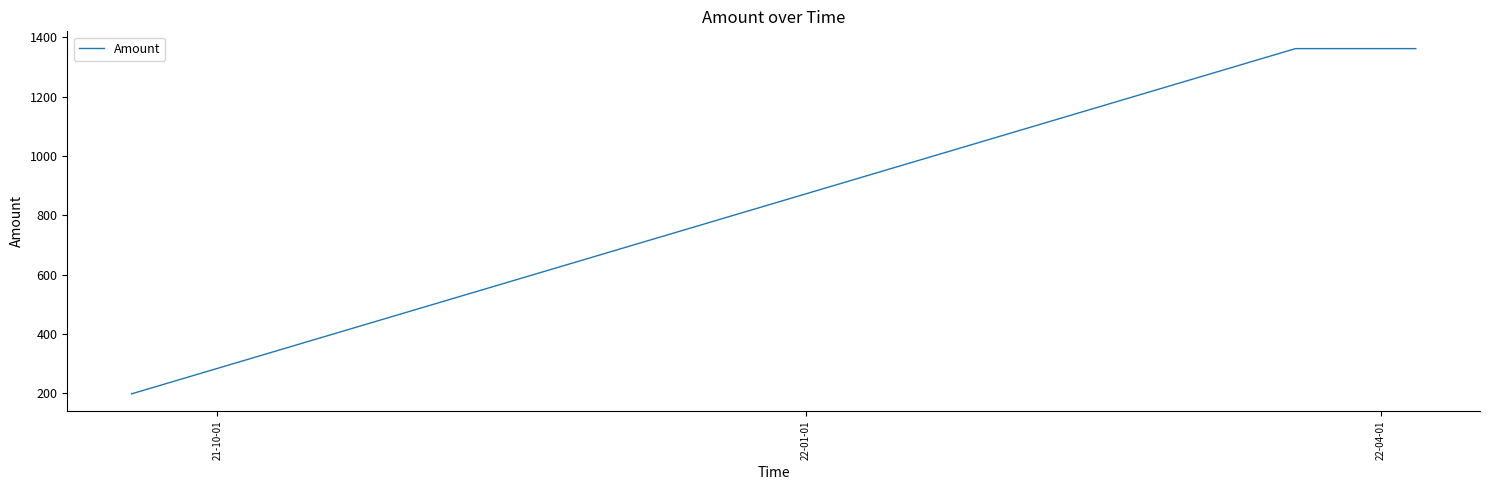

Does the chart have visible grid lines?

No